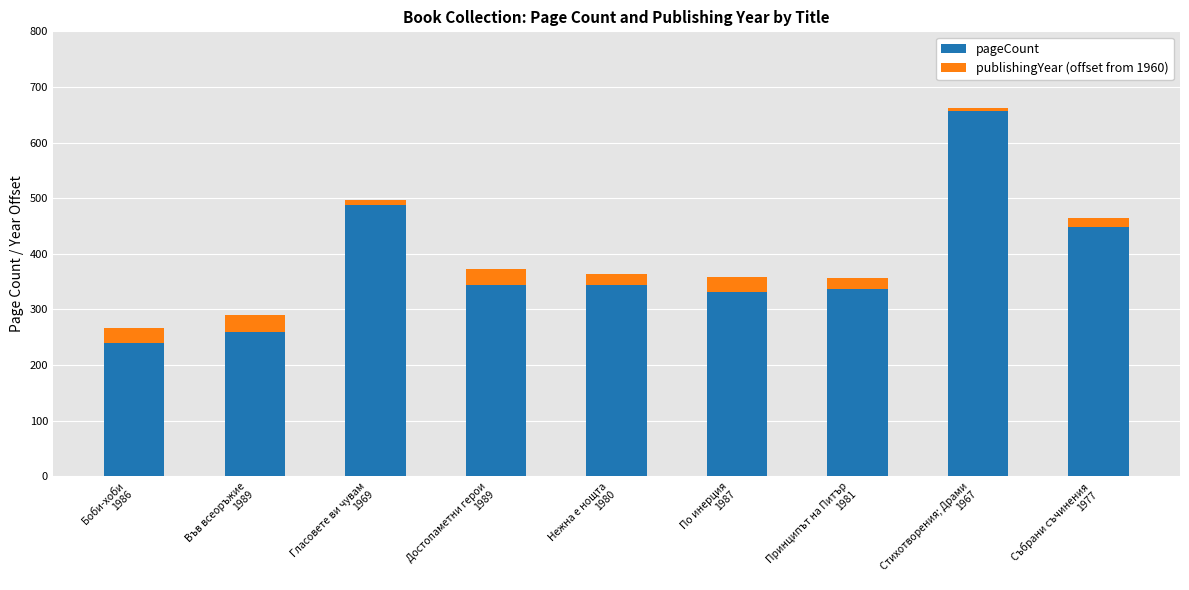

What is the minimum value for pageCount?

240